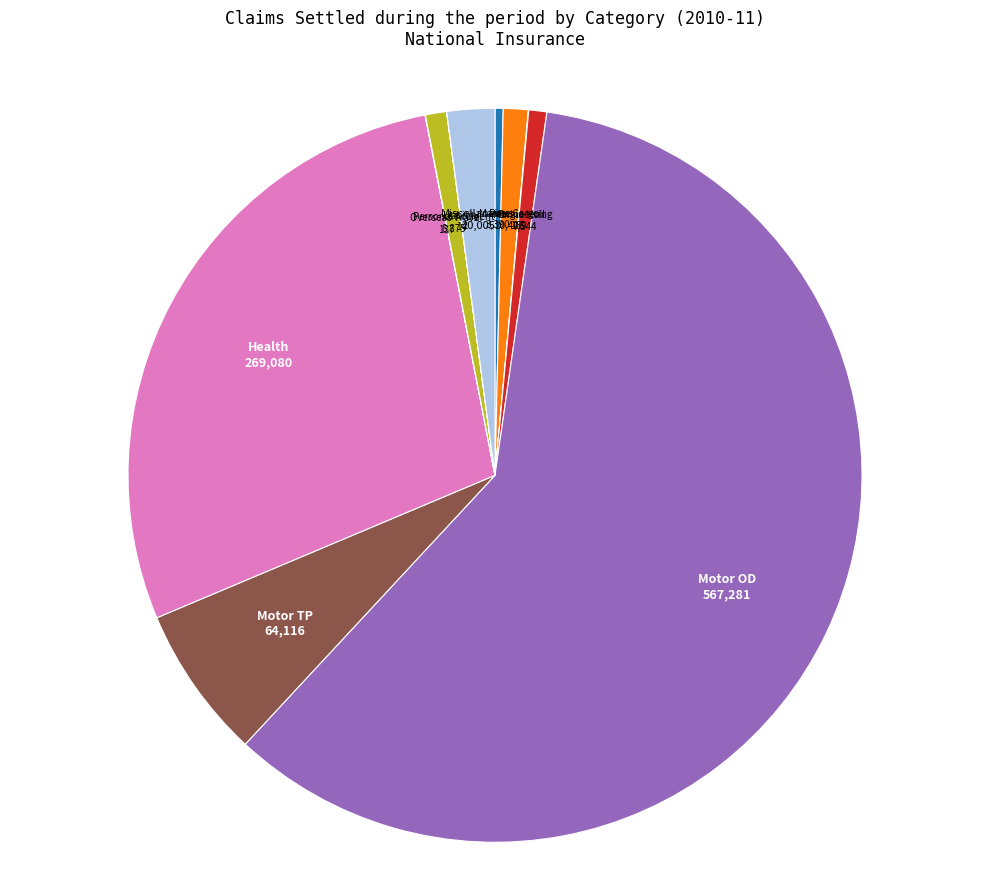

What is the ratio of the value at Health to the value at Motor OD?

0.5